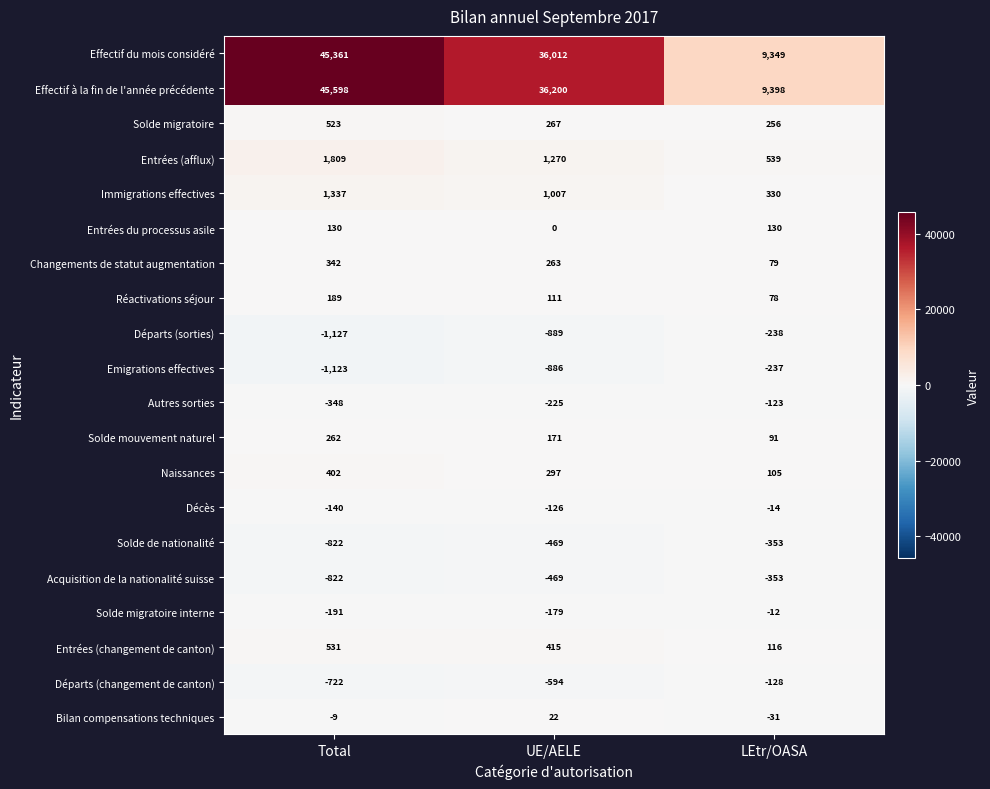

Which series has the largest total across all categories?

Effectif à la fin de l'année précédente